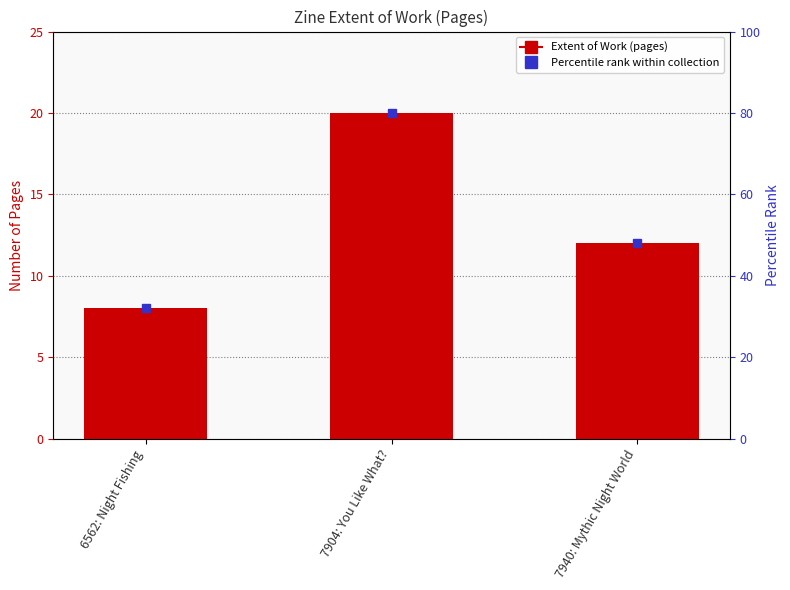

Reading left to right, transcribe all the data shown in this chart.

8	20	12